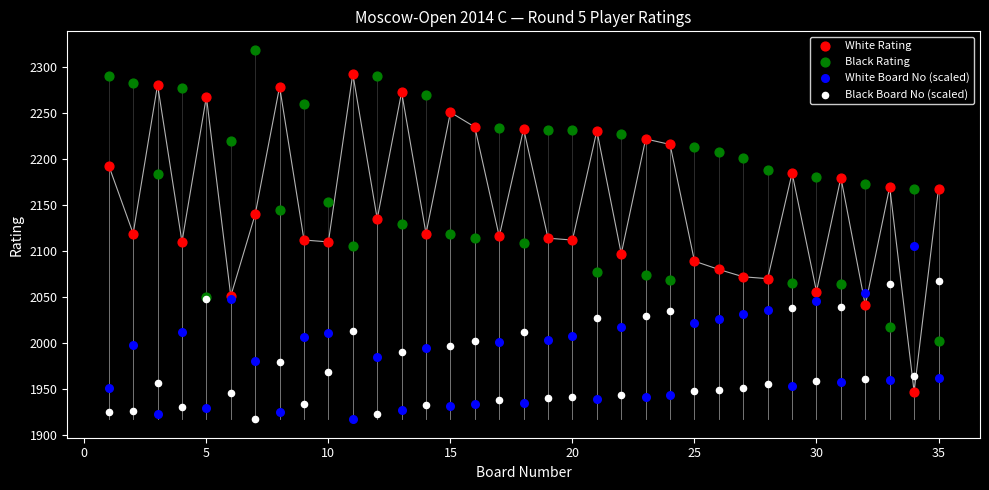

What is the X range (max minus min) for the scatter plot?

34.0